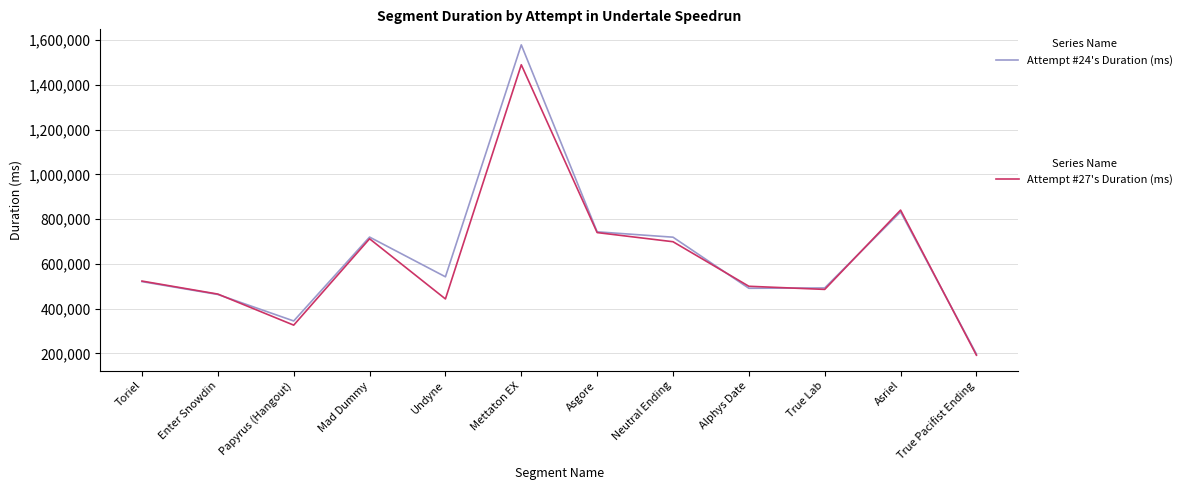

At which category is the sum across all series the highest?

Mettaton EX